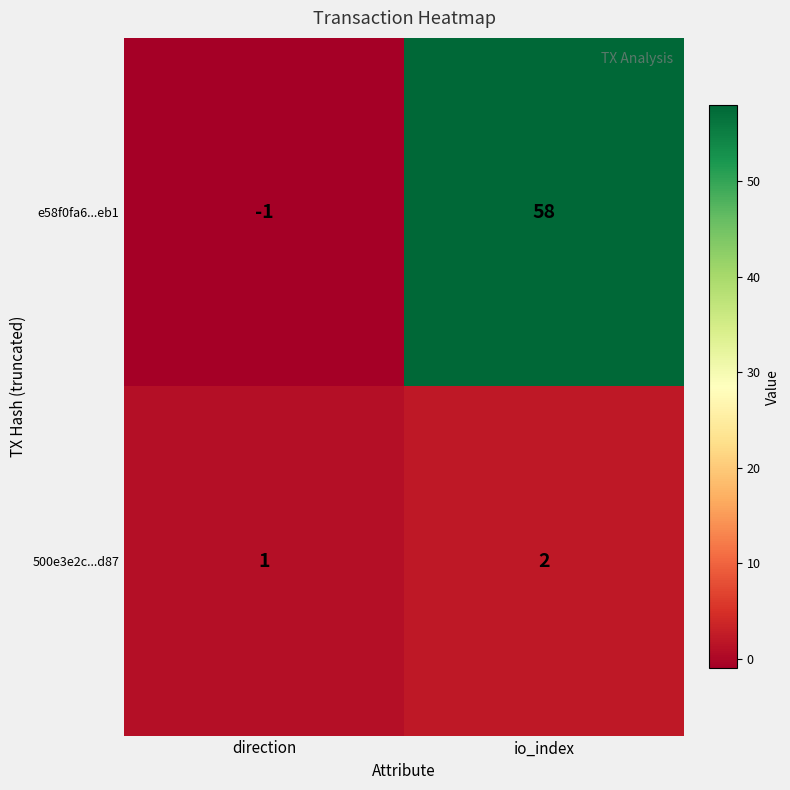

True or false: 500e3e2c...d87 has a value of 1 at io_index.

False